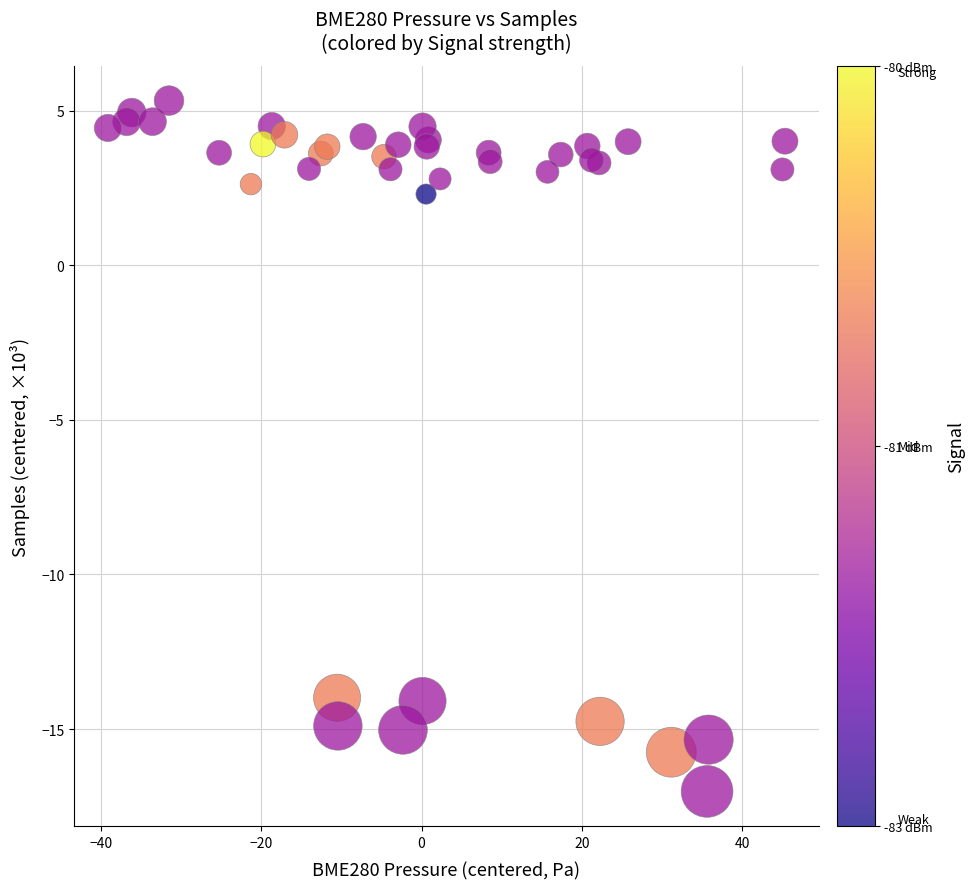

What Y value in the scatter plot is closest to -5?

2.3